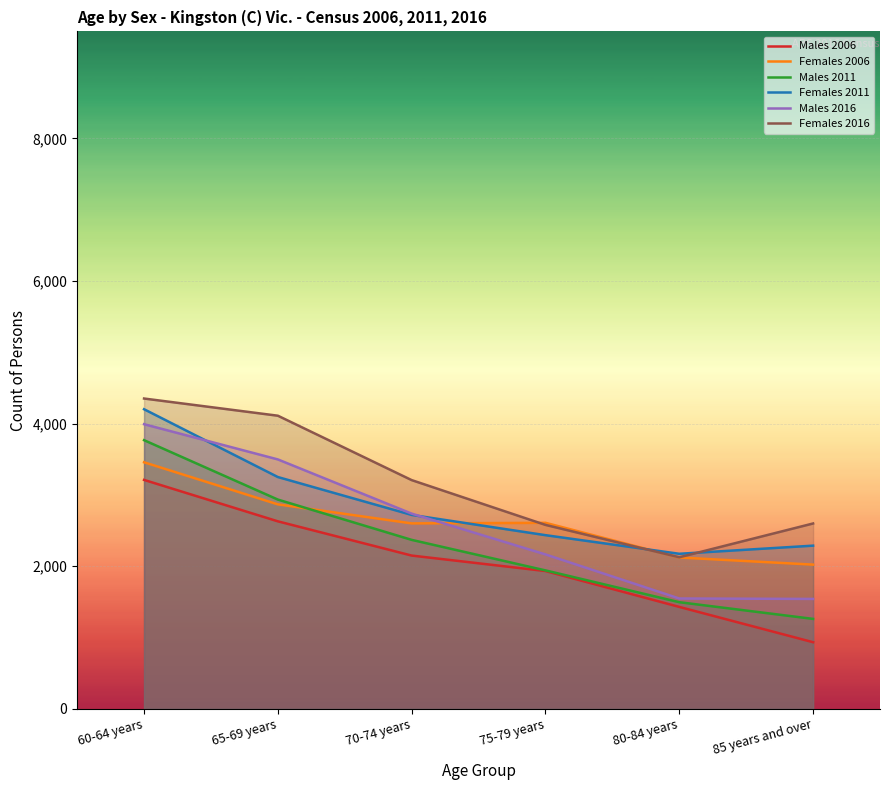

Count the number of data series in this chart.

6